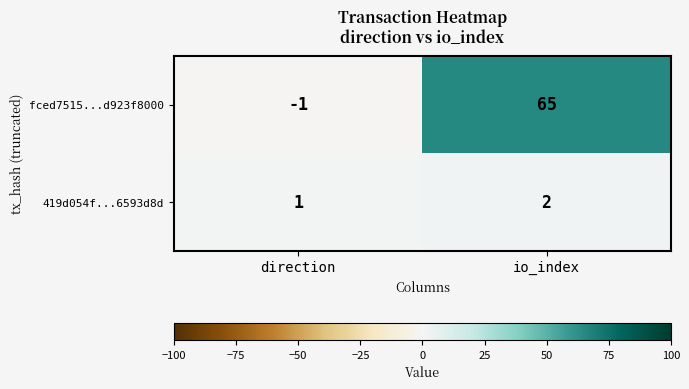

What is the spread (max minus min) of values at io_index?

63